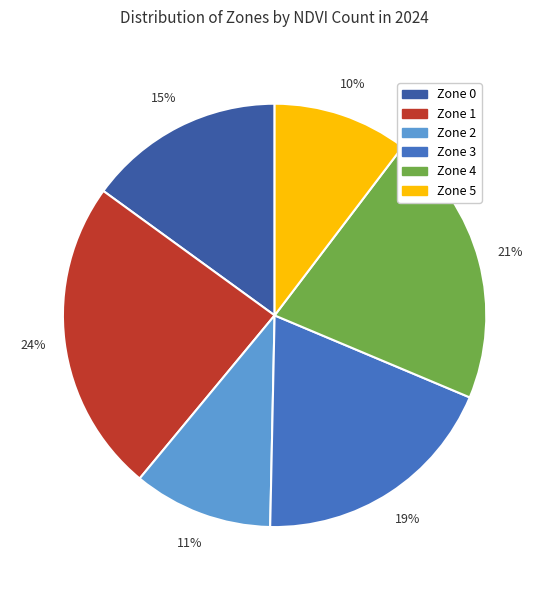

Combined, do Zone 0 and Zone 2 account for over 50%?

No